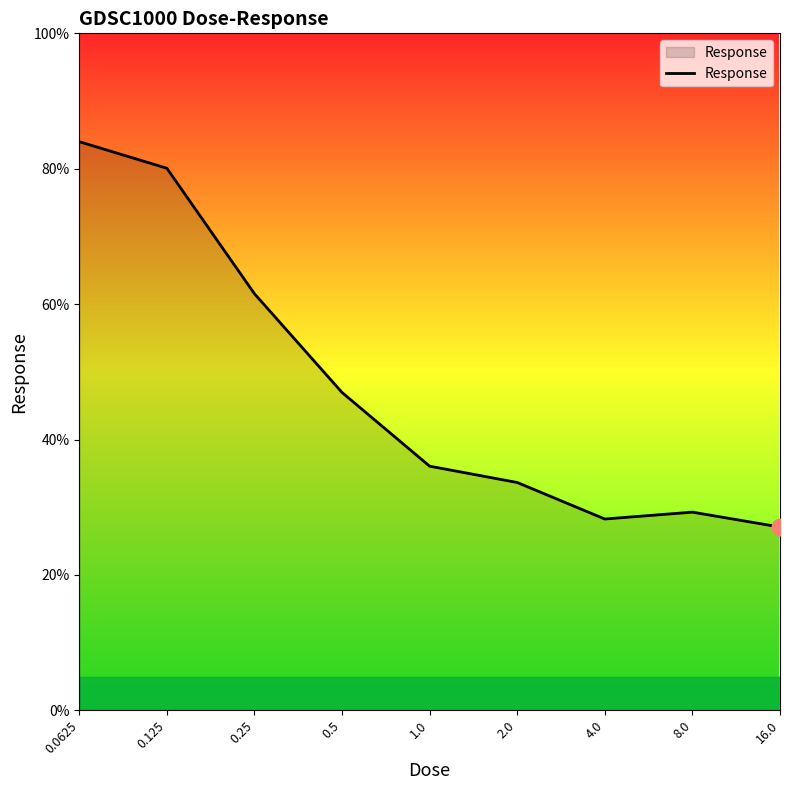

What is the maximum value shown in the chart?

84.0